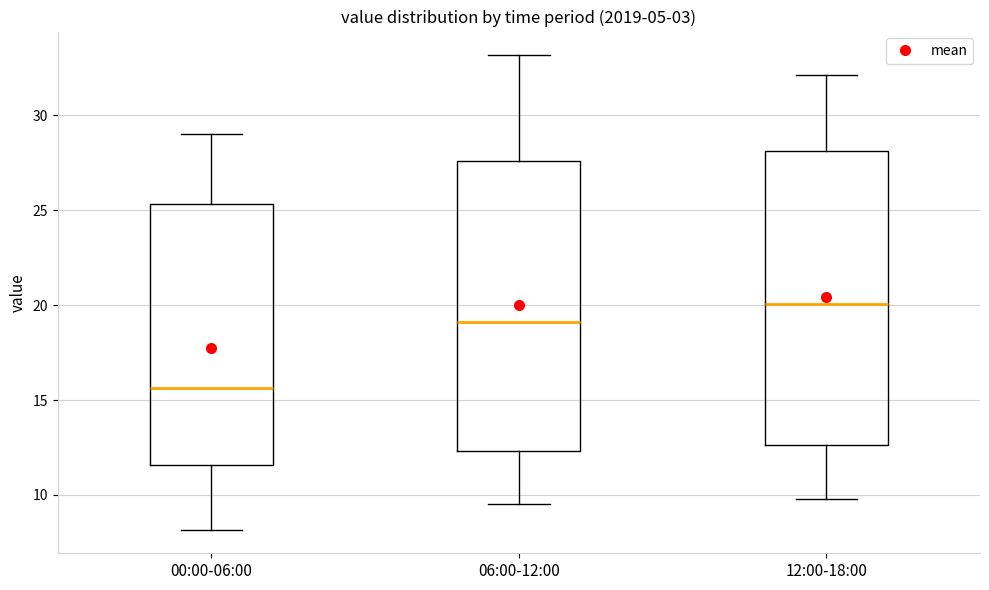

Reading left to right, read every box against the y-axis: the position of its median line, the range the box covers, and the ends of its whiskers. The values are not printed on the chart, so give them approximately, as read against the axis.

00:00-06:00: median 15.5, box 11.5 to 25.5, whiskers 8.0 to 29.0
06:00-12:00: median 19.0, box 12.5 to 27.5, whiskers 9.5 to 33.0
12:00-18:00: median 20.0, box 12.5 to 28.0, whiskers 10.0 to 32.0